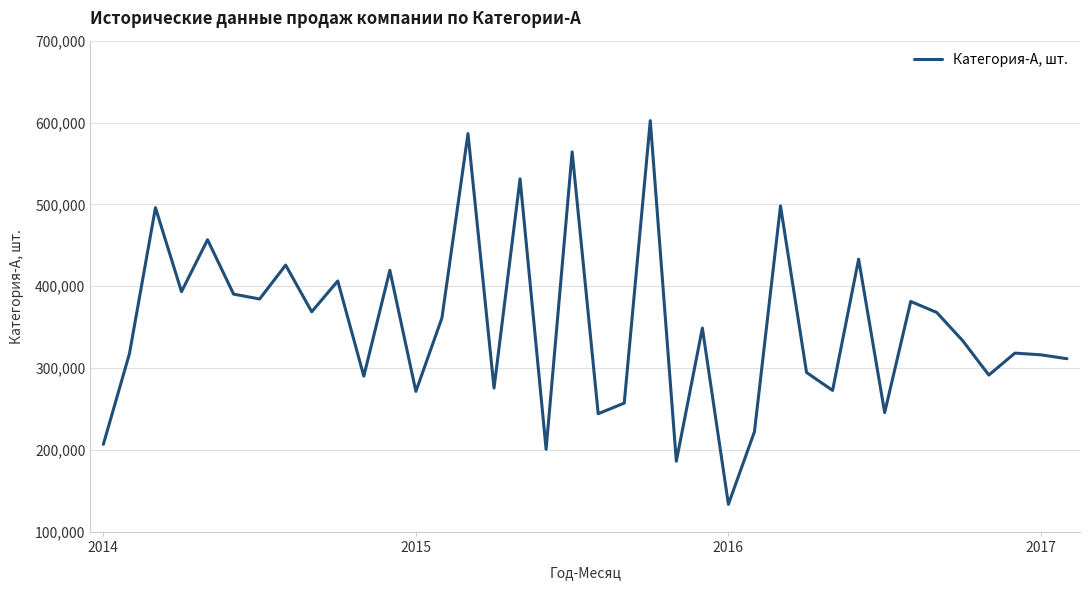

What is the greatest value displayed?

602318